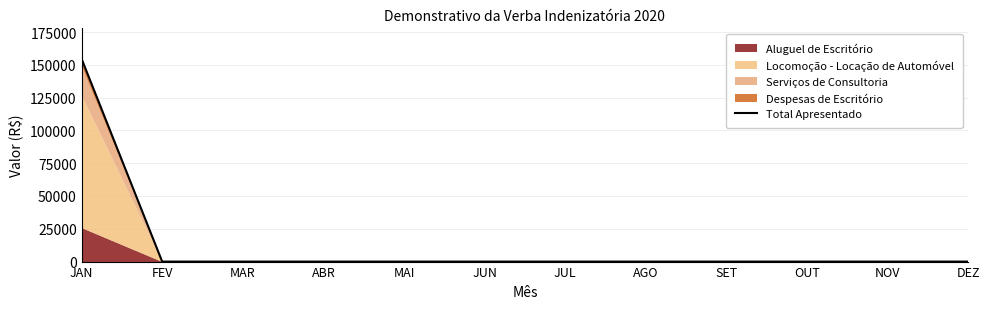

Reading right to left, list all the values displayed in this chart.

DEZ=0.0	NOV=0.0	OUT=0.0	SET=0.0	AGO=0.0	JUL=0.0	JUN=0.0	MAI=0.0	ABR=0.0	MAR=0.0	FEV=0.0	JAN=154620.5